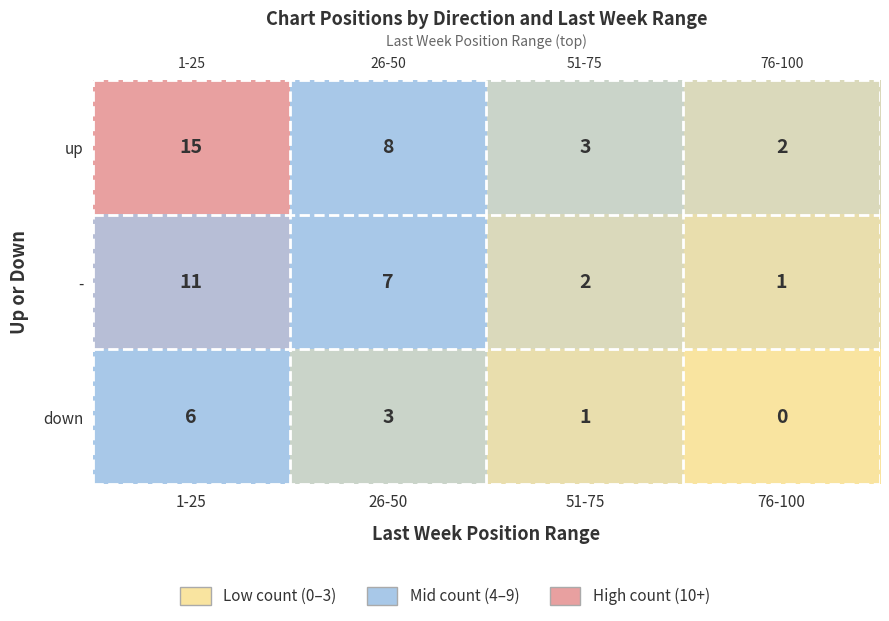

What is the maximum value shown in the chart?

15